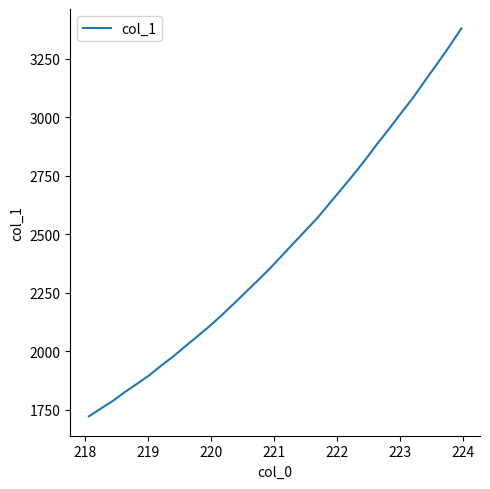

What is the difference between the maximum and minimum values?

1657.4